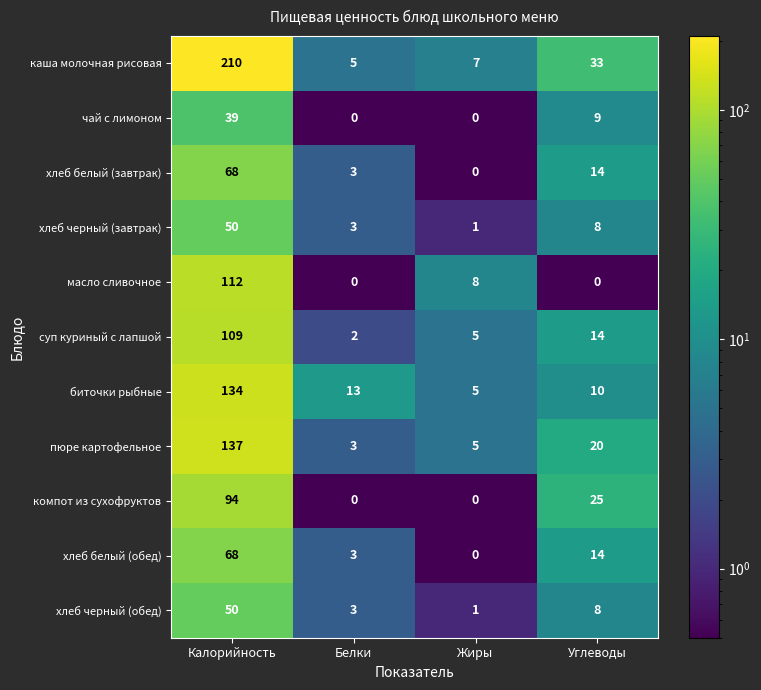

How many distinct data groups are displayed?

11